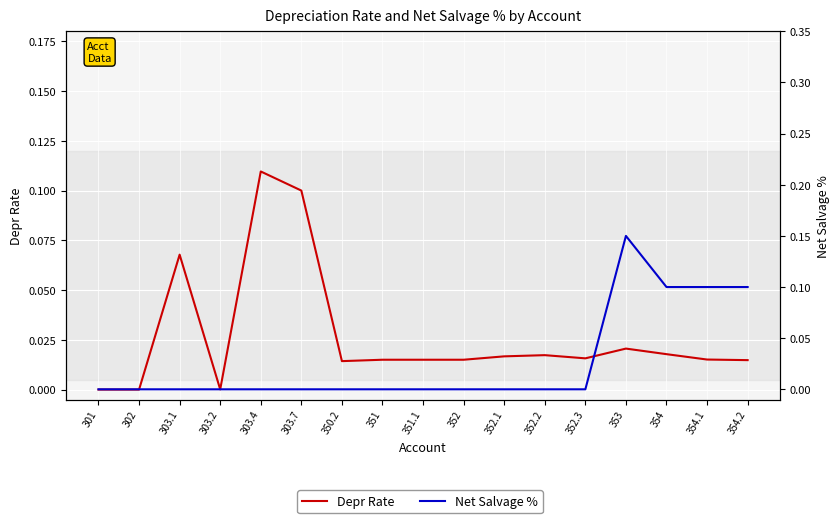

Between 352.3 and 303.1, which is larger?

303.1